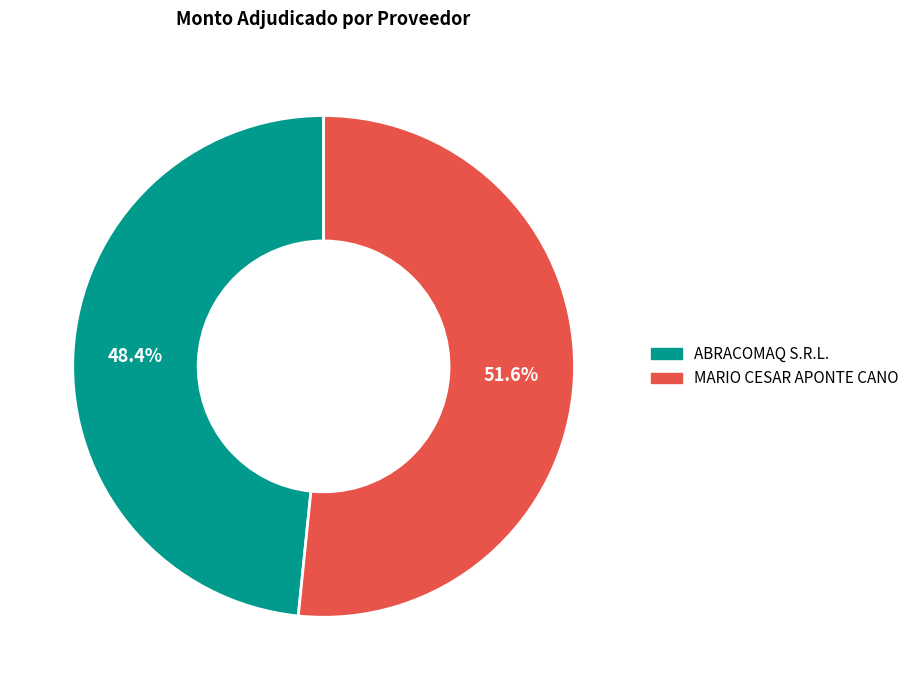

Which category has the smallest portion of the pie?

ABRACOMAQ S.R.L.